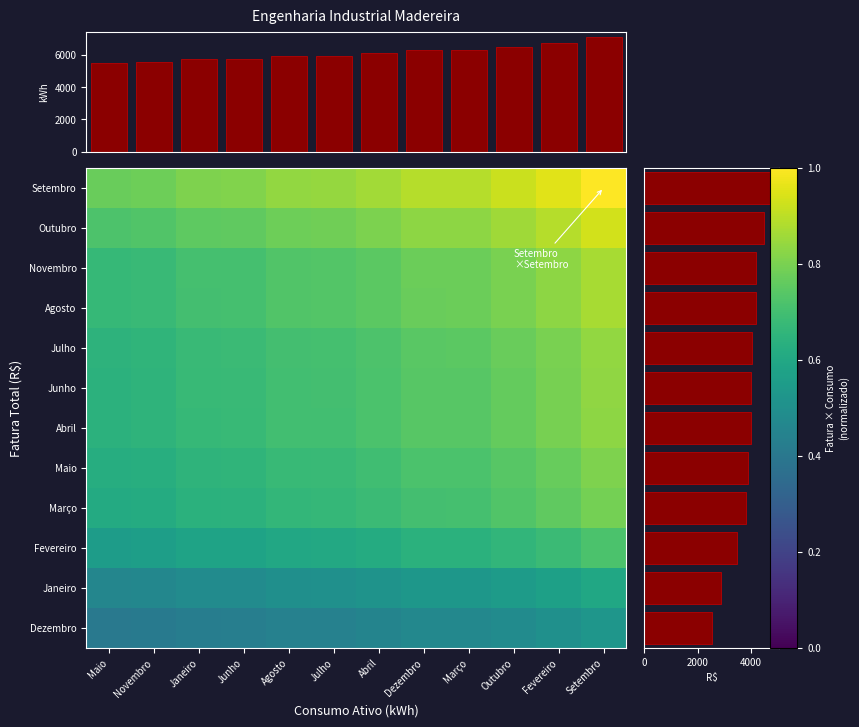

The value of Dezembro at Agosto is 0.4. True or false?

True